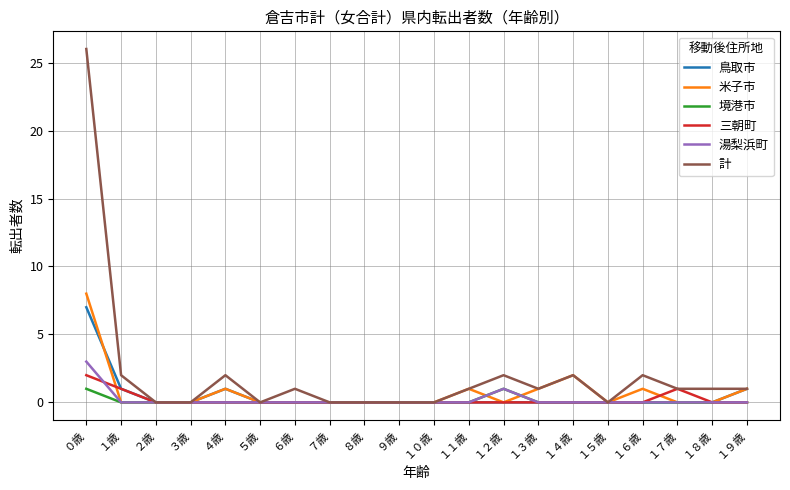

Which series has the largest range (max minus min)?

計